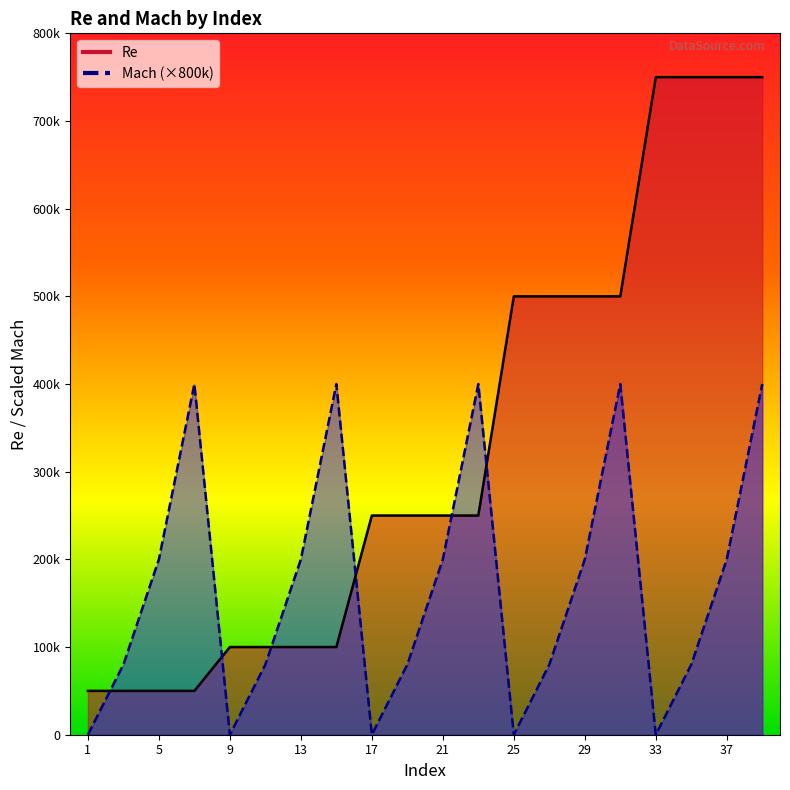

Does the chart display data point markers on the line(s)?

No